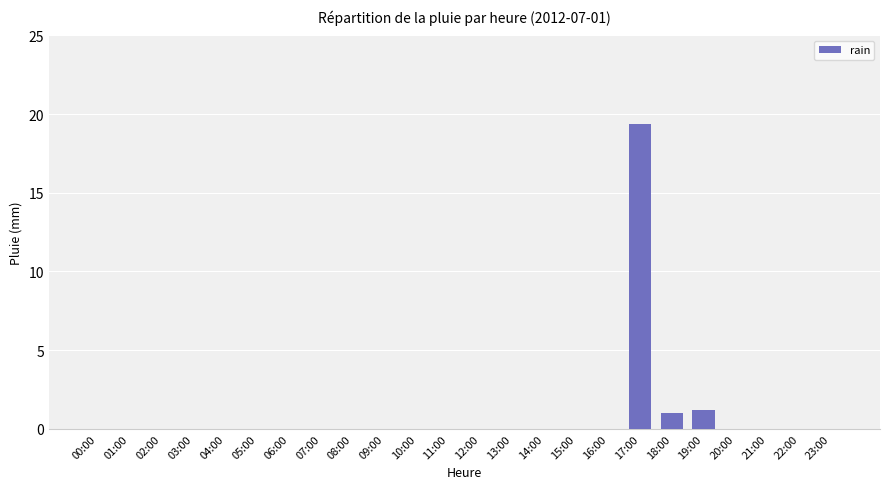

What is the maximum value shown in the chart?

19.4